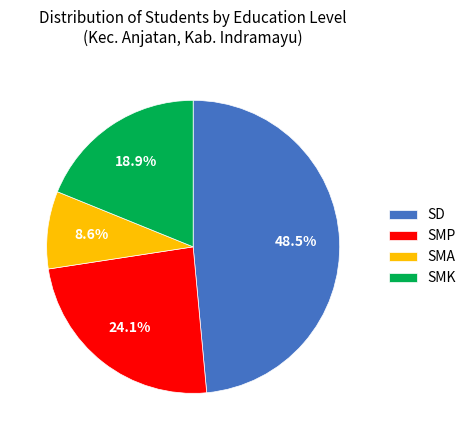

Is it true that SD is 58% of the pie?

False